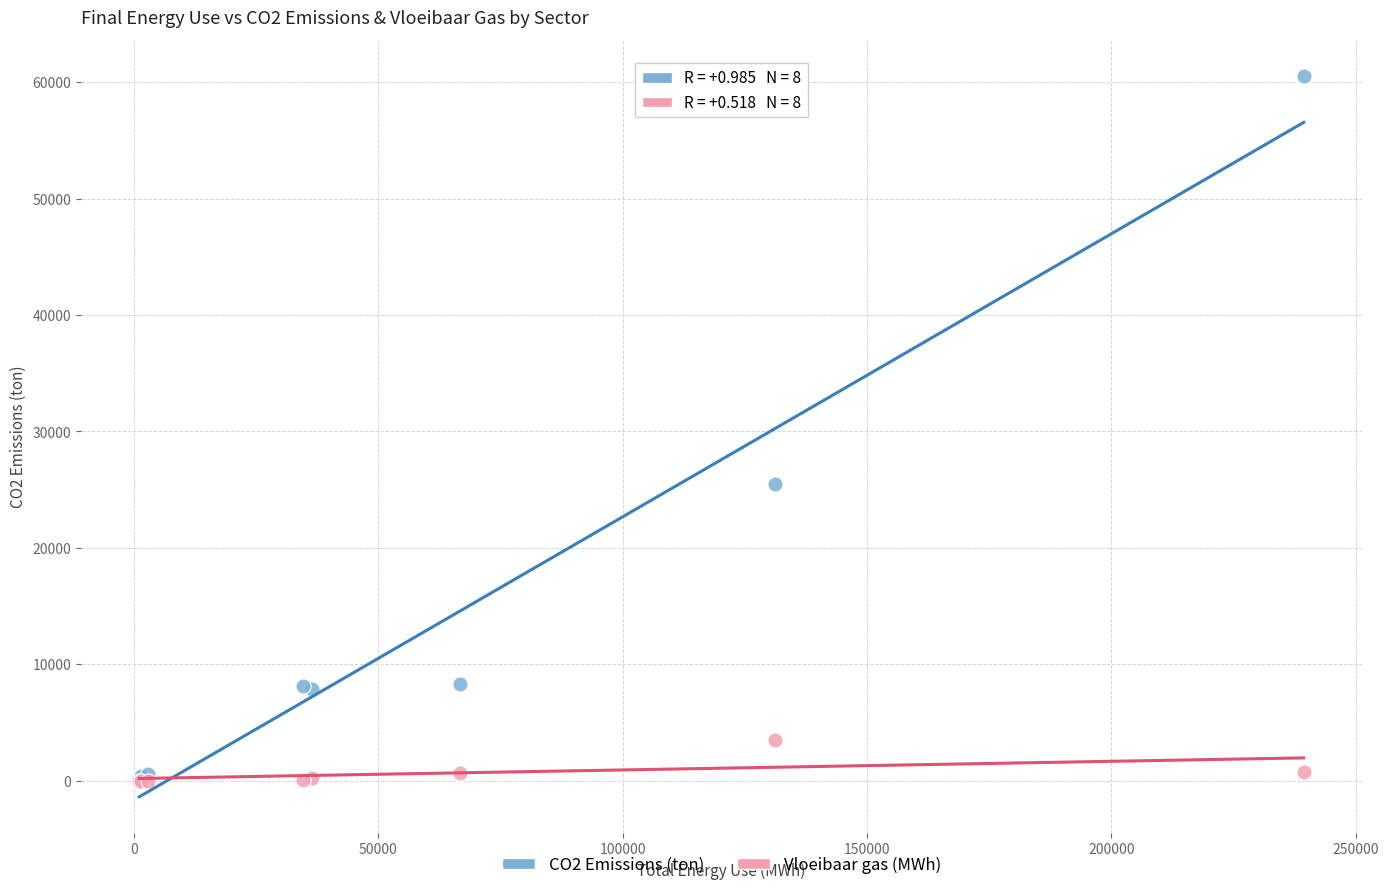

Across all series, what Y value is closest to 30264?

25499.0